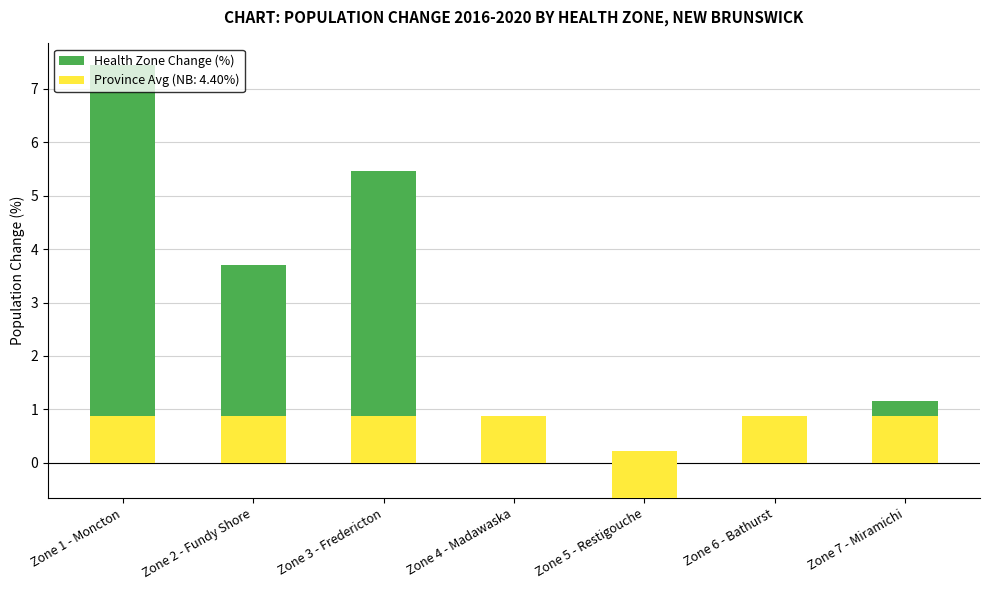

What is the average value?

2.6